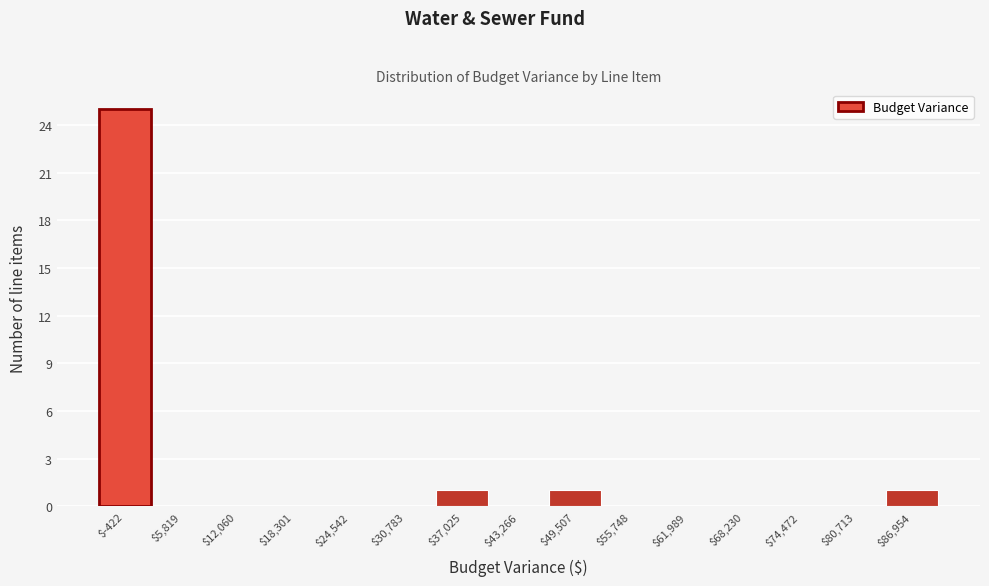

What is the maximum value shown in the chart?

25